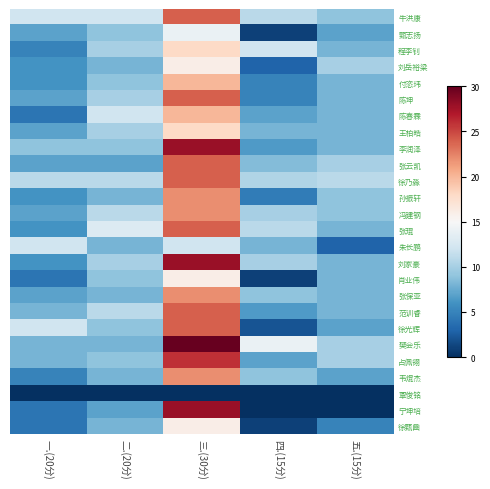

Between 五.(15分) and 三.(30分), which is larger?

三.(30分)